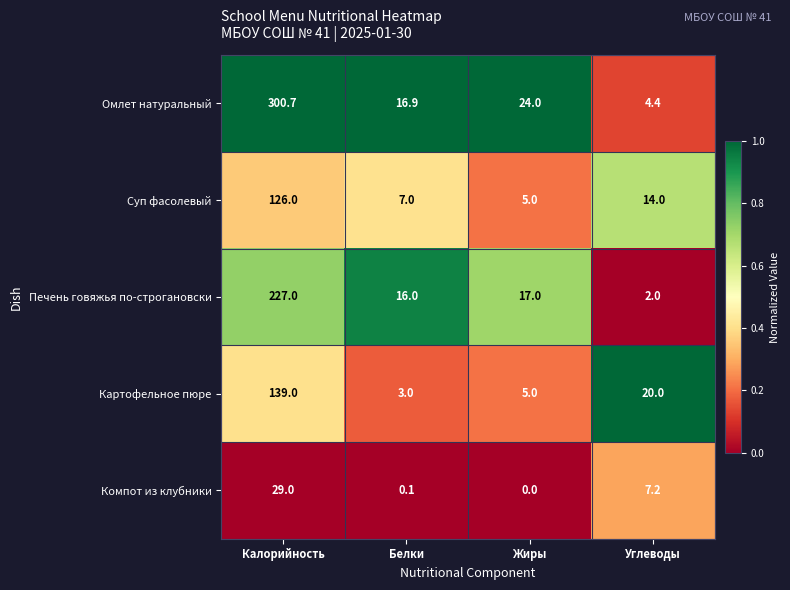

Rank the series at Углеводы from lowest to highest value.

Печень говяжья по-строгановски, Омлет натуральный, Компот из клубники, Суп фасолевый, Картофельное пюре